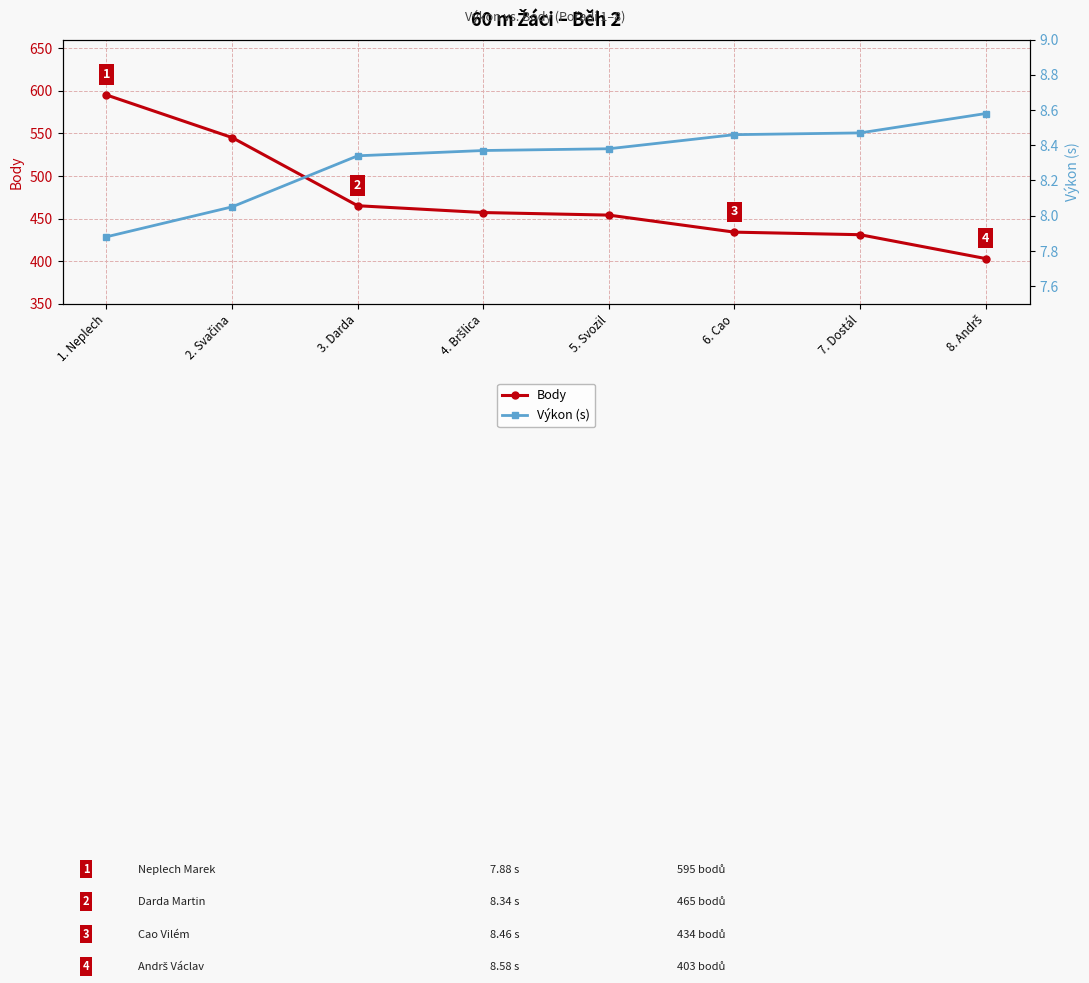

Does the chart have visible grid lines?

Yes